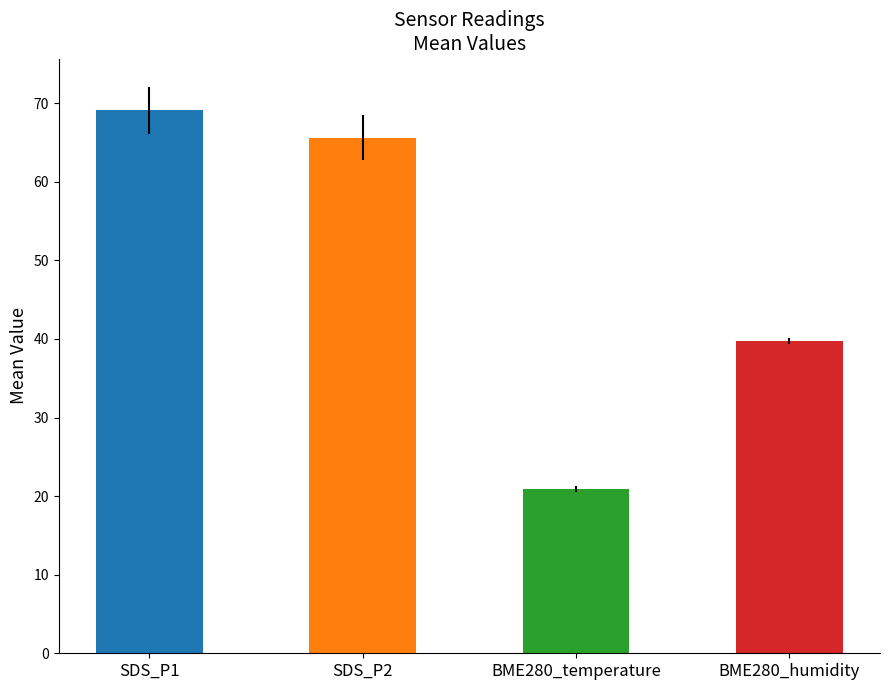

What is the total value across all series at 24?

195.4